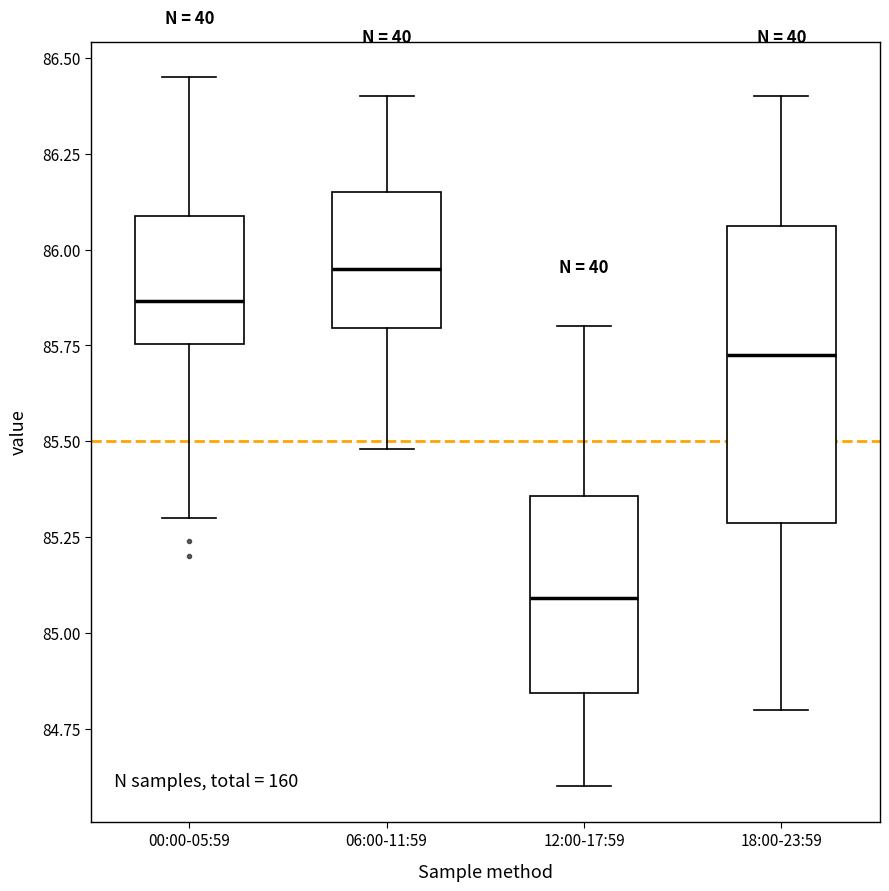

Reading left to right, transcribe this box plot: for each box, give where its median line is, the range the box spans, and where its two whiskers end, as read against the y-axis. The values are not printed on the chart, so give them approximately, as read against the axis.

00:00-05:59: median 85.85, box 85.75 to 86.10, whiskers 85.30 to 86.45
06:00-11:59: median 85.95, box 85.80 to 86.15, whiskers 85.50 to 86.40
12:00-17:59: median 85.10, box 84.85 to 85.35, whiskers 84.60 to 85.80
18:00-23:59: median 85.75, box 85.30 to 86.05, whiskers 84.80 to 86.40